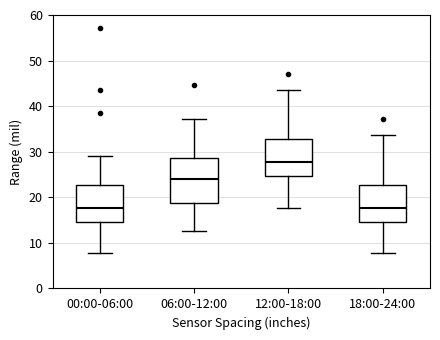

Which box has the highest median line?

12:00-18:00